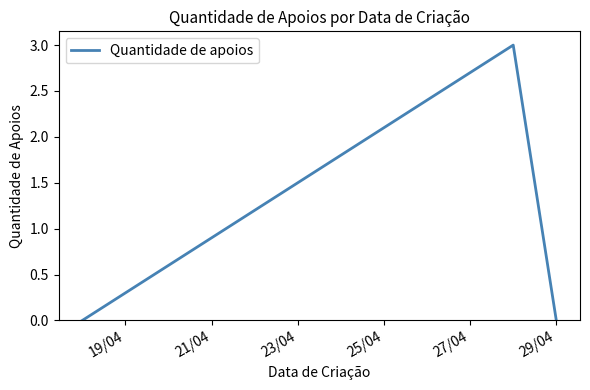

What is the greatest value displayed?

3